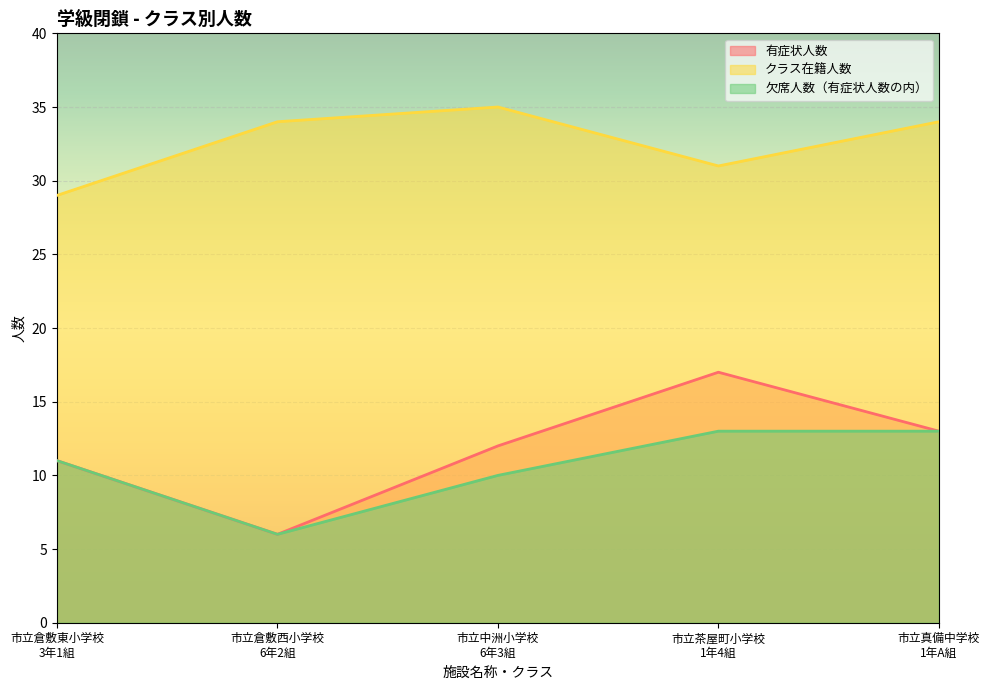

What is the average value of the クラス在籍人数 series?

33